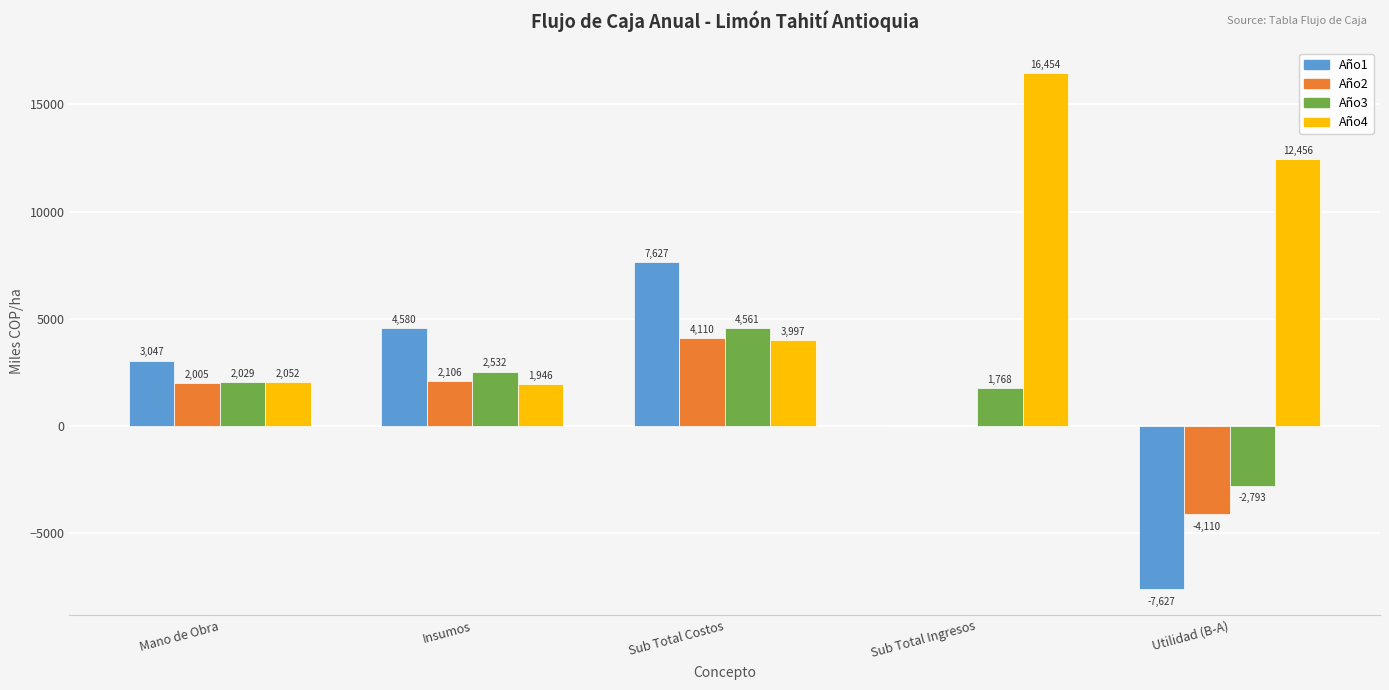

What is the average value of the Año4 series?

7380.9